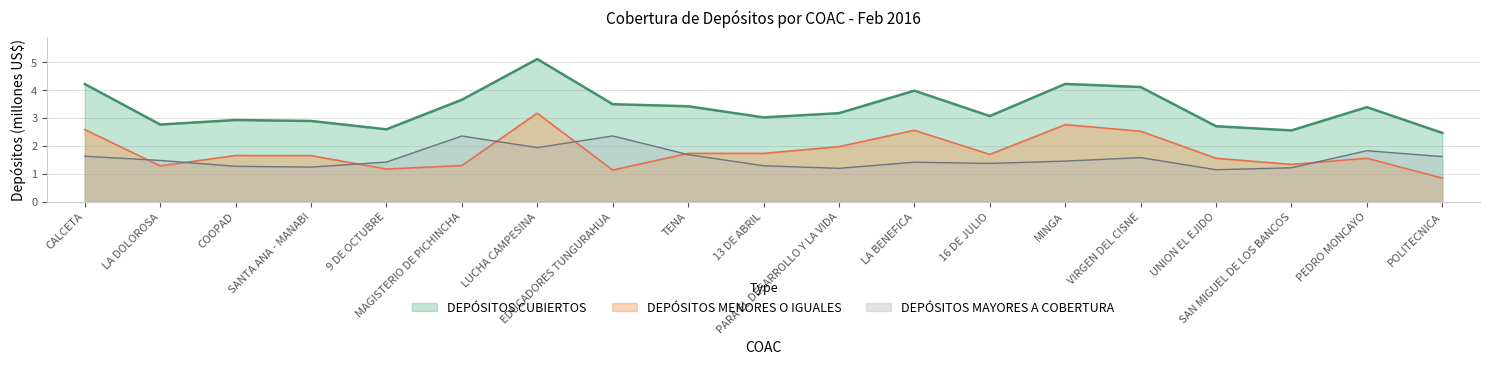

How many values in the DEPÓSITOS CUBIERTOS series are below 3?

7